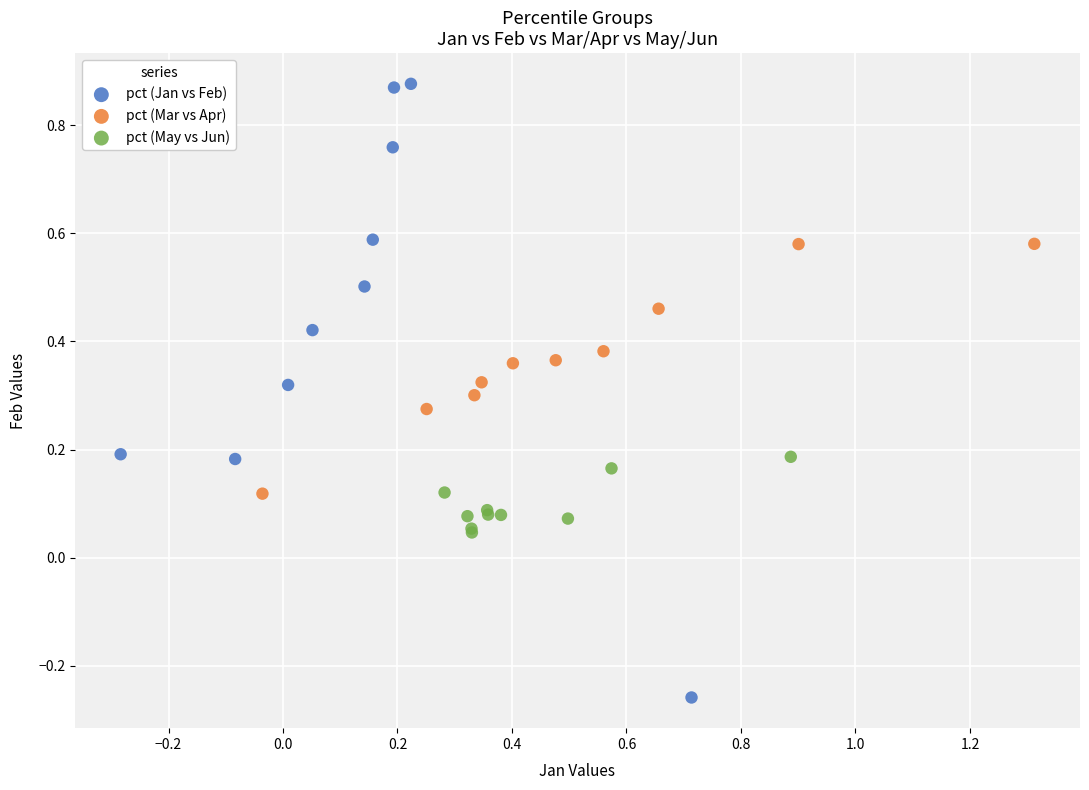

Which series has the largest Y range (max minus min)?

pct (Jan vs Feb)